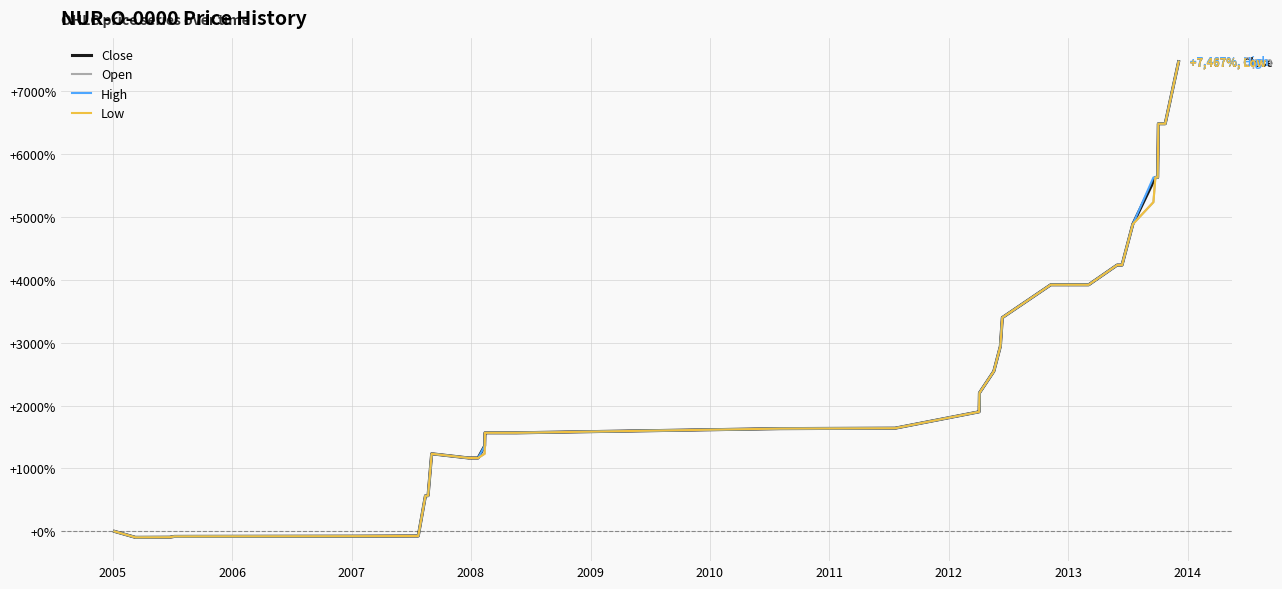

Does the chart display data point markers on the line(s)?

No